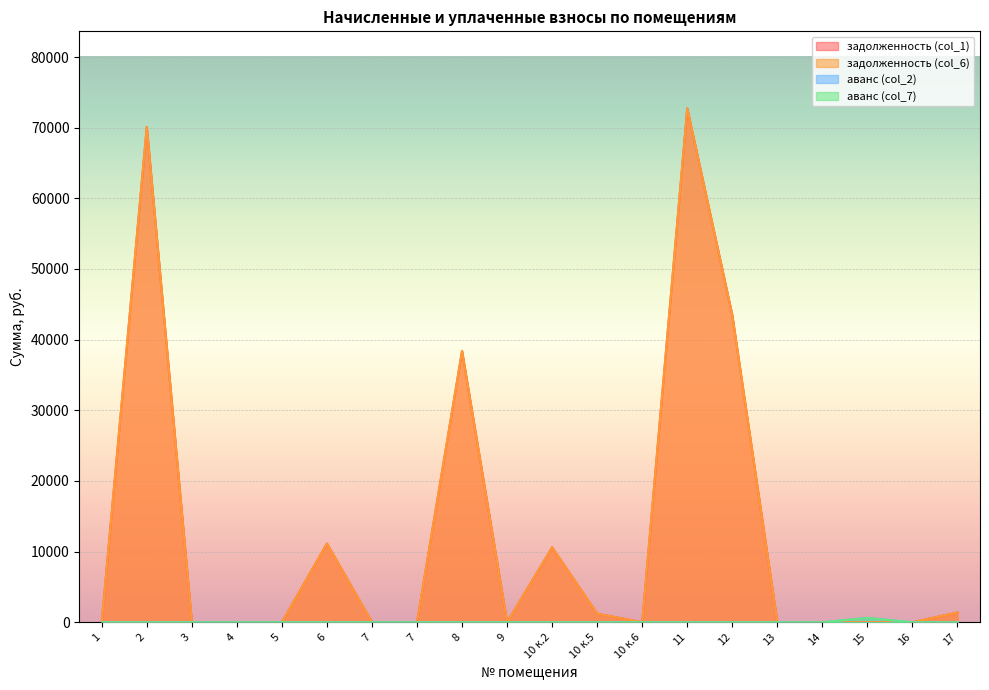

Is the value of задолженность (col_1) at 3 greater than the value of аванс (col_2) at 2?

No